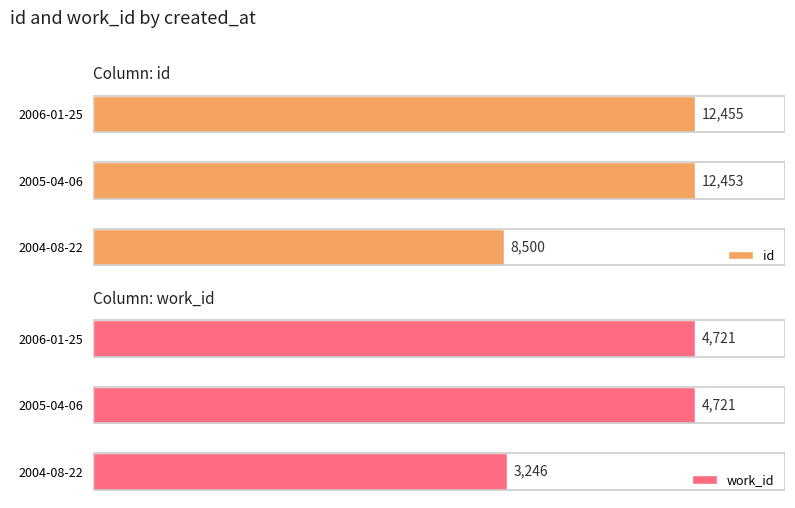

Are the bars grouped side by side (vs. stacked)?

Yes